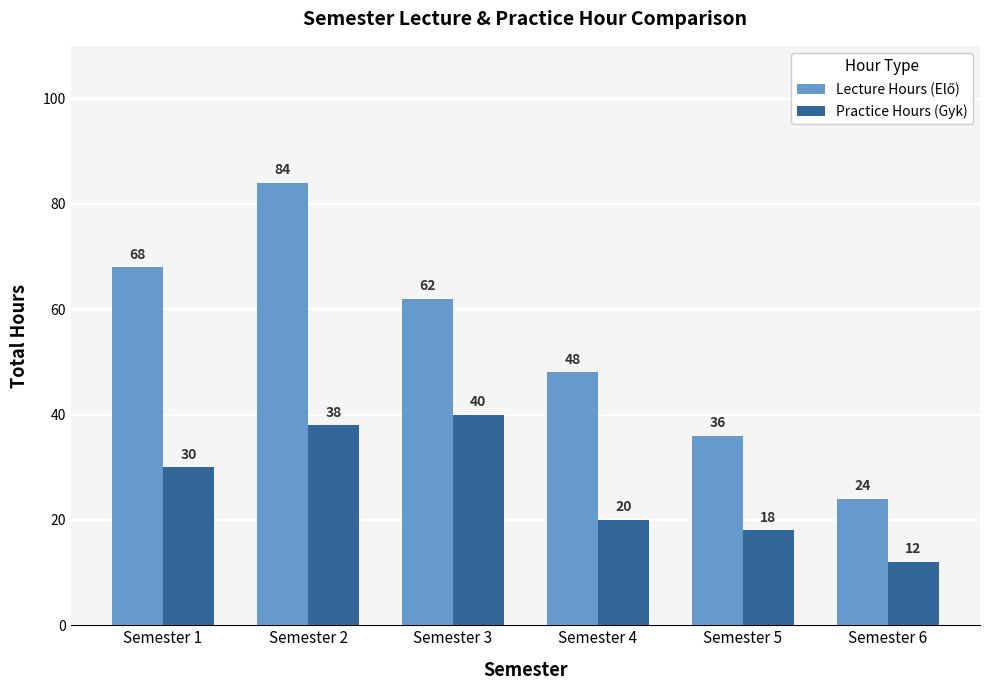

How many bars are there in total?

12